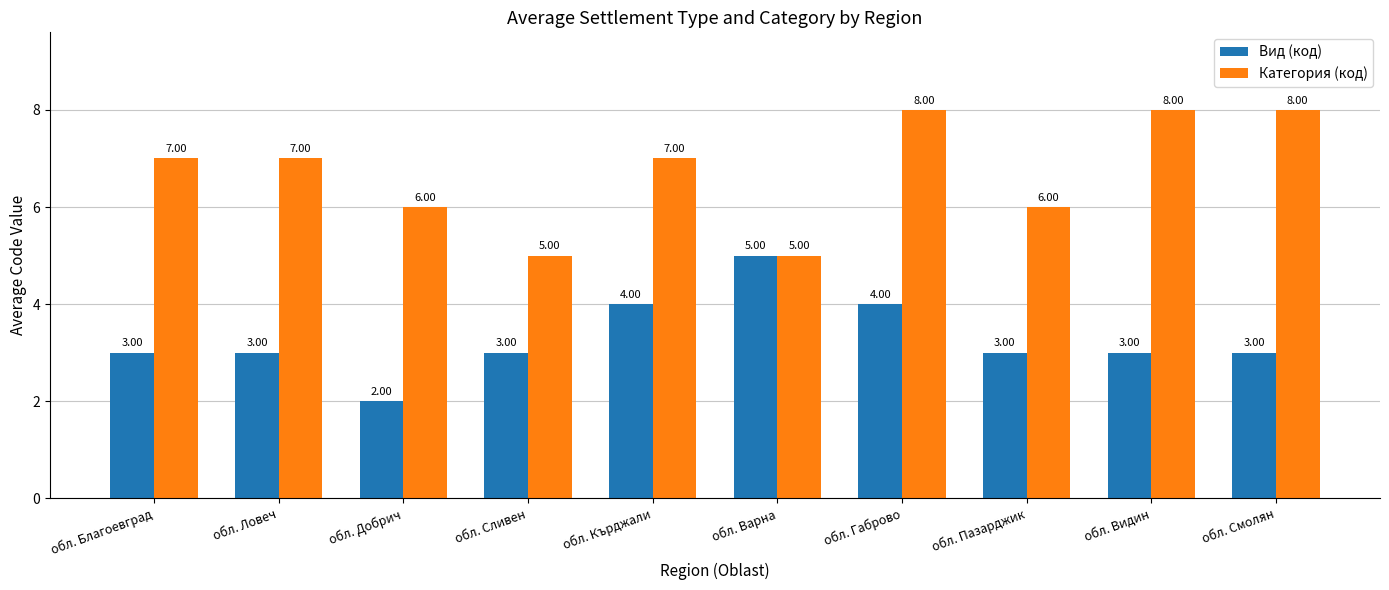

Count the number of data series in this chart.

2